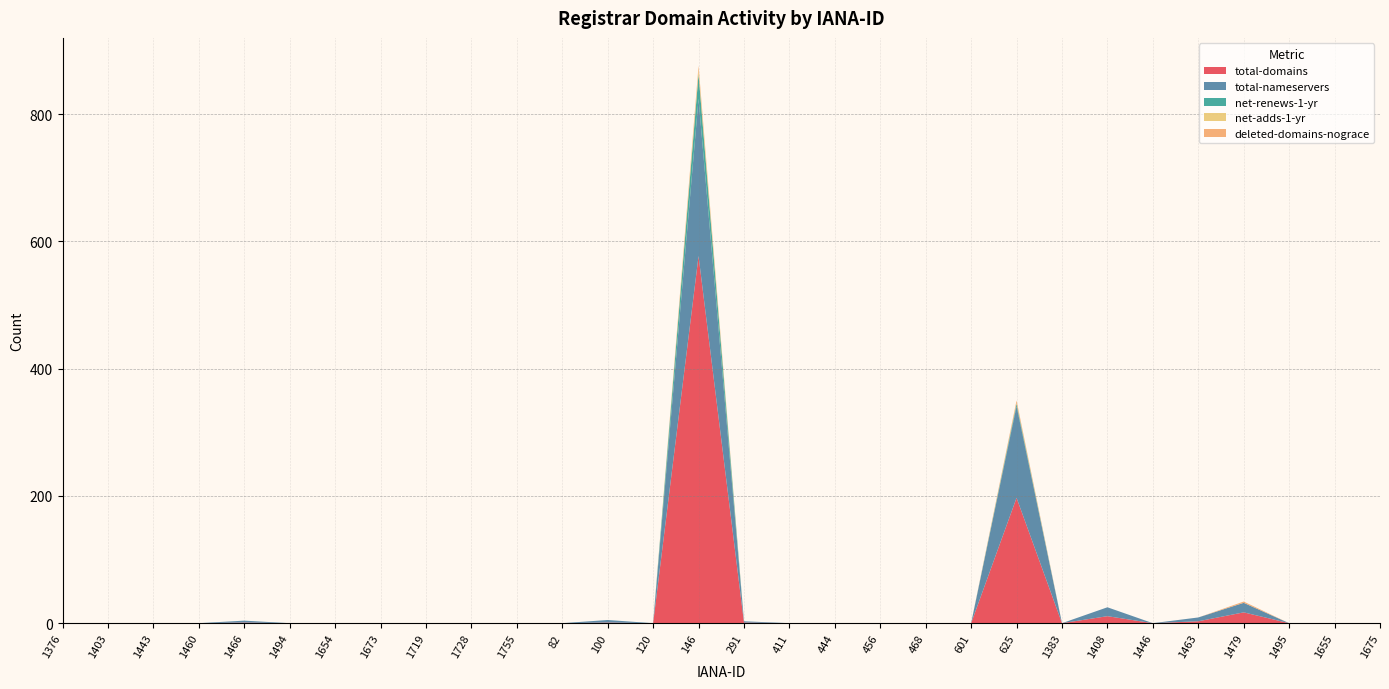

Reading left to right, list all the values displayed in this chart.

total-domains: 1376=0	1403=0	1443=0	1460=0	1466=1	1494=0	1654=0	1673=0	1719=0	1728=0	1755=0	82=0	100=1	120=0	146=577	291=1	411=0	444=0	456=0	468=0	601=0	625=197	1383=0	1408=11	1446=0	1463=3	1479=17	1495=0	1655=0	1675=0
total-nameservers: 1376=0	1403=0	1443=0	1460=0	1466=3	1494=0	1654=0	1673=0	1719=0	1728=0	1755=0	82=0	100=4	120=0	146=247	291=2	411=0	444=0	456=0	468=0	601=0	625=144	1383=0	1408=14	1446=0	1463=6	1479=15	1495=0	1655=0	1675=0
net-renews-1-yr: 1376=0	1403=0	1443=0	1460=0	1466=0	1494=0	1654=0	1673=0	1719=0	1728=0	1755=0	82=0	100=0	120=0	146=39	291=0	411=0	444=0	456=0	468=0	601=0	625=4	1383=0	1408=0	1446=0	1463=0	1479=0	1495=0	1655=0	1675=0
net-adds-1-yr: 1376=0	1403=0	1443=0	1460=0	1466=0	1494=0	1654=0	1673=0	1719=0	1728=0	1755=0	82=0	100=0	120=0	146=7	291=0	411=0	444=0	456=0	468=0	601=0	625=1	1383=0	1408=0	1446=0	1463=0	1479=0	1495=0	1655=0	1675=0
deleted-domains-nograce: 1376=0	1403=0	1443=0	1460=0	1466=0	1494=0	1654=0	1673=0	1719=0	1728=0	1755=0	82=0	100=0	120=0	146=6	291=0	411=0	444=0	456=0	468=0	601=0	625=4	1383=0	1408=0	1446=0	1463=0	1479=2	1495=0	1655=0	1675=0